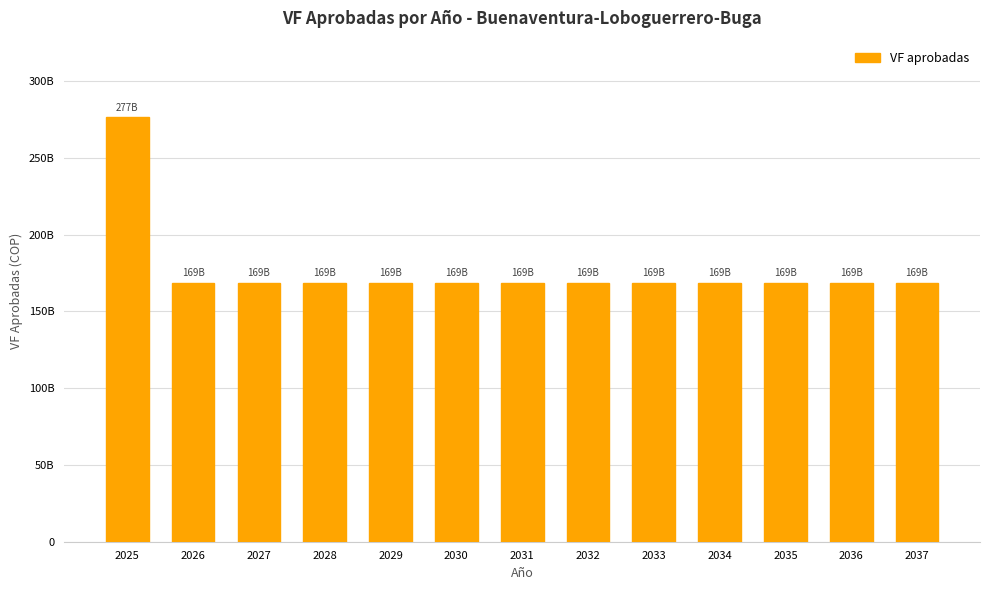

Does the chart contain any negative values?

No